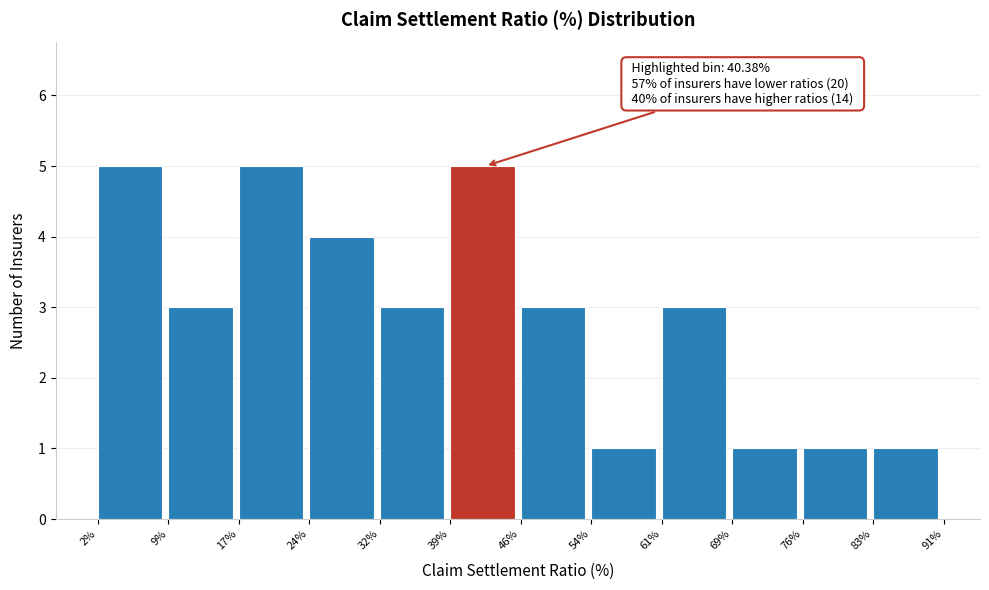

Reading left to right, what are all the values shown in this chart?

2%=5	9%=3	17%=5	24%=4	32%=3	39%=5	46%=3	54%=1	61%=3	69%=1	76%=1	83%=1